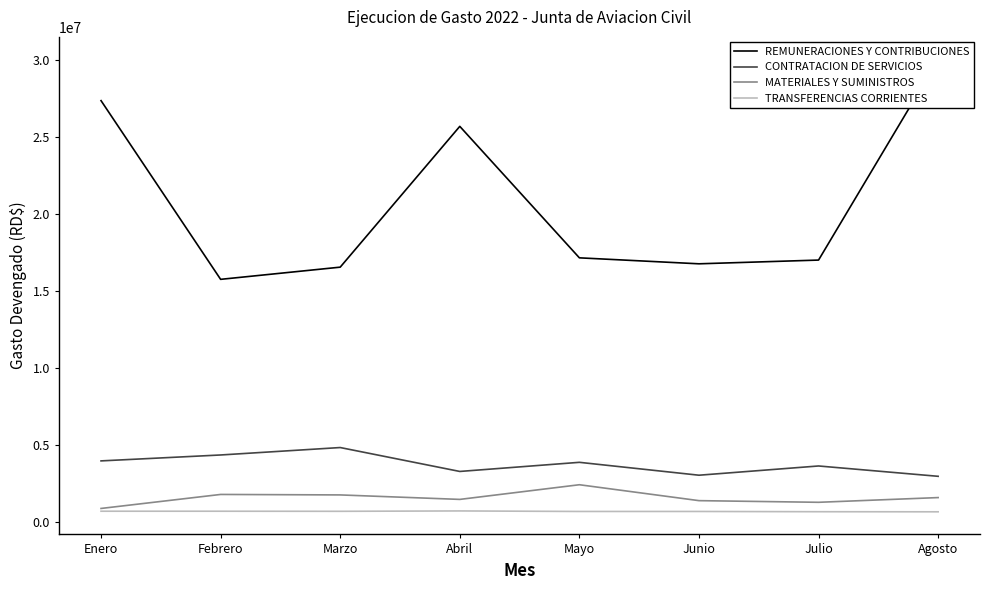

Reading right to left, list all the values displayed in this chart.

REMUNERACIONES Y CONTRIBUCIONES: Agosto=30051649.4	Julio=17020173.2	Junio=16777493.3	Mayo=17165481.7	Abril=25707522.6	Marzo=16559994.7	Febrero=15768366.4	Enero=27378997.2
CONTRATACION DE SERVICIOS: Agosto=2970905.0	Julio=3642146.8	Junio=3042084.3	Mayo=3879463.3	Abril=3286678.3	Marzo=4839927.4	Febrero=4356788.8	Enero=3972558.3
MATERIALES Y SUMINISTROS: Agosto=1588796.0	Julio=1282115.3	Junio=1389726.4	Mayo=2423328.0	Abril=1470532.9	Marzo=1761509.2	Febrero=1792528.8	Enero=882469.2
TRANSFERENCIAS CORRIENTES: Agosto=664800.0	Julio=670800.0	Junio=687000.0	Mayo=687000.0	Abril=721000.0	Marzo=697000.0	Febrero=702000.0	Enero=702600.0